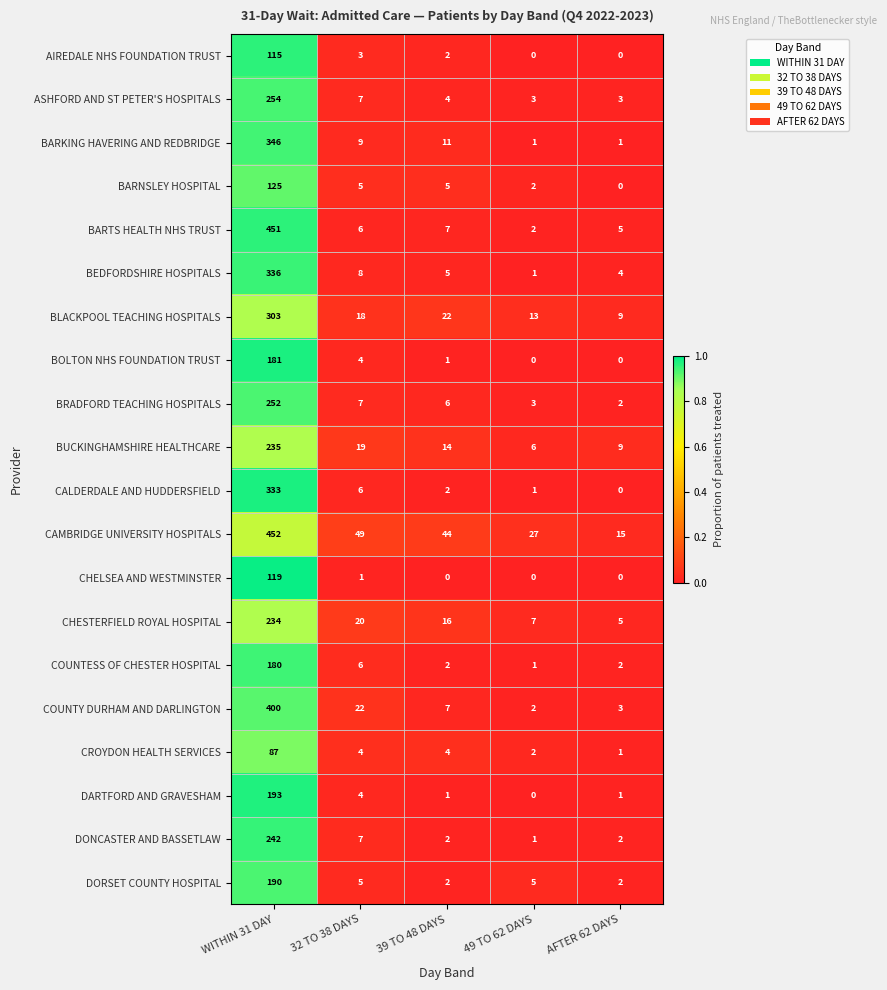

Which label corresponds to the largest value in the chart?

WITHIN 31 DAY